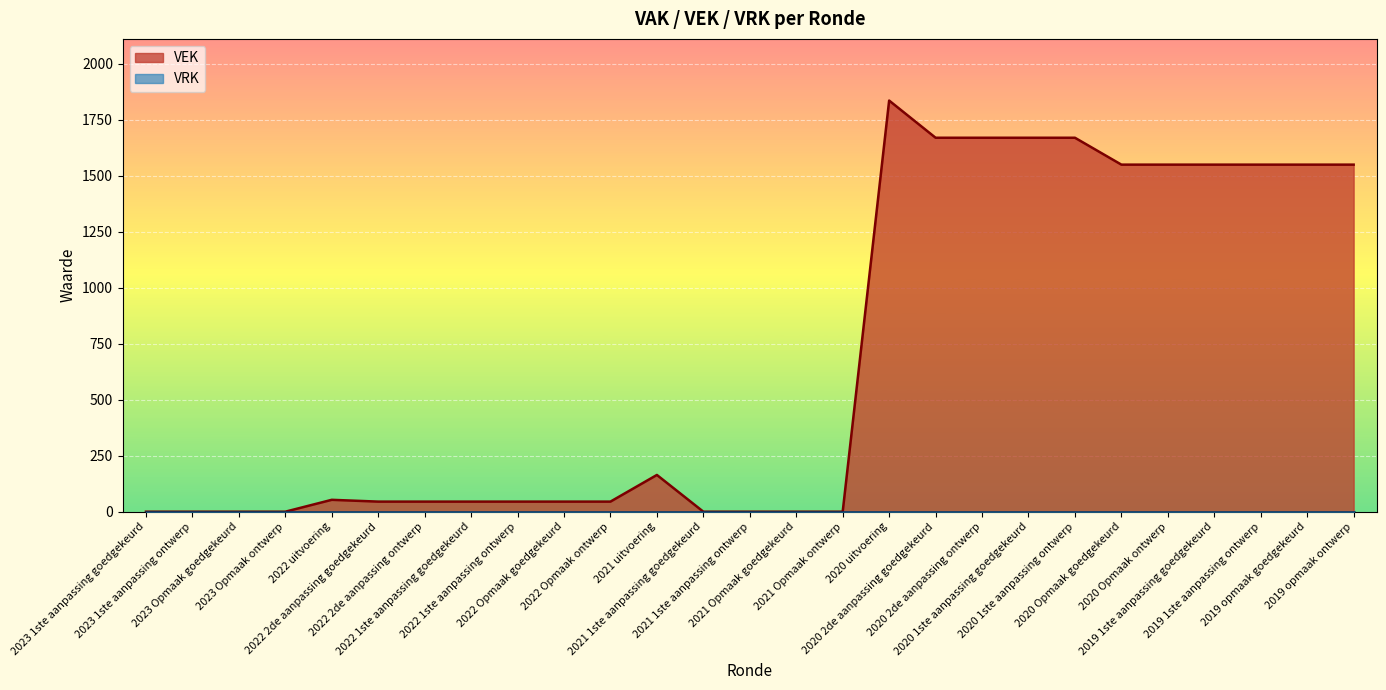

What is the difference between the values at 2021 1ste aanpassing goedgekeurd and 2020 1ste aanpassing goedgekeurd?

1669